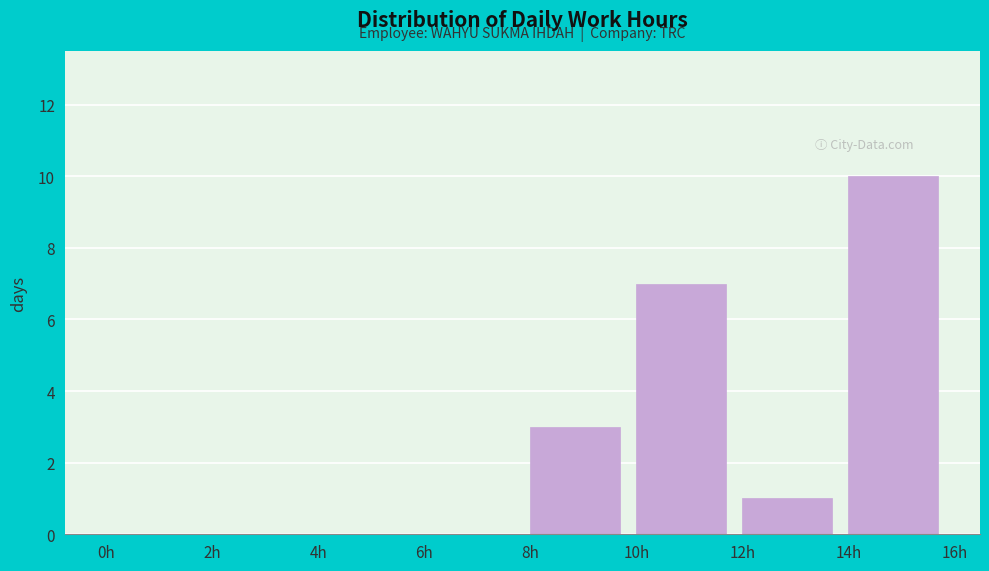

Reading left to right, list every bar in this chart as the range it spans on the x-axis followed by its height. The values are not printed on the chart, so give them approximately, as read against the axis.

0 to 2: 0
2 to 4: 0
4 to 6: 0
6 to 8: 0
8 to 10: 3
10 to 12: 7
12 to 14: 1
14 to 16: 10